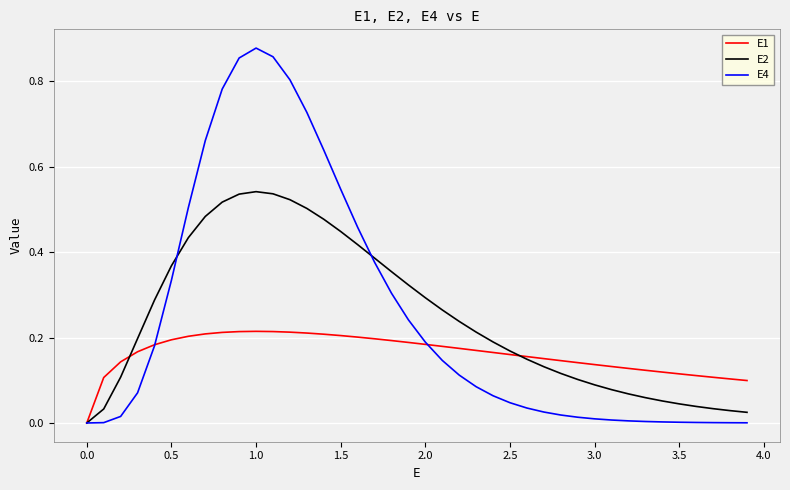

Which series has the largest range (max minus min)?

E4